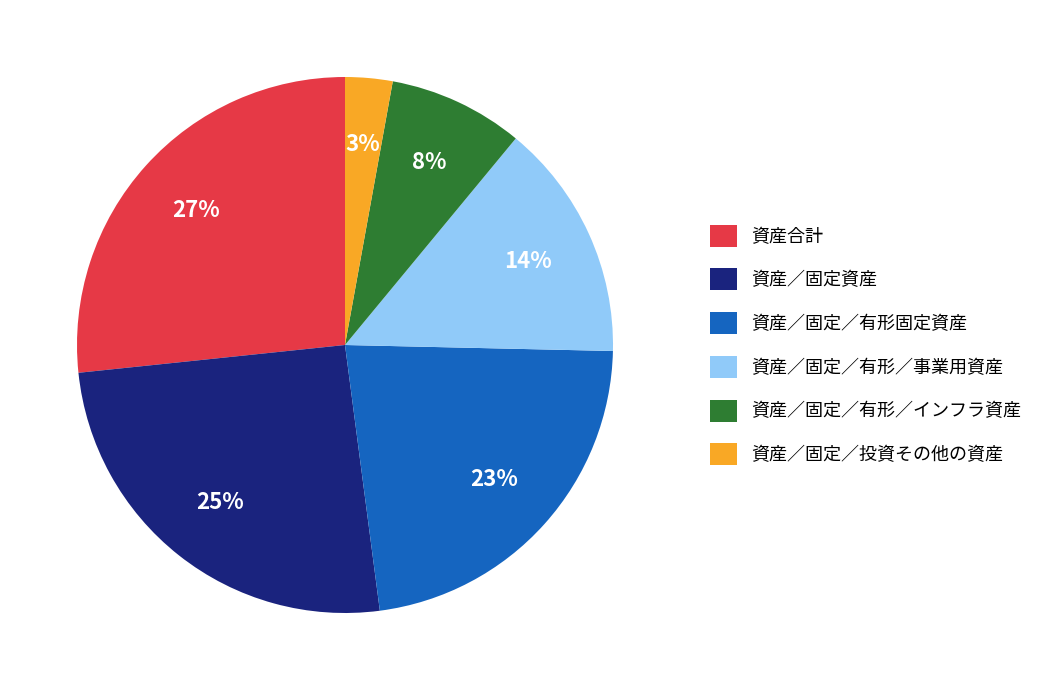

Which category has the biggest portion of the pie?

資産合計